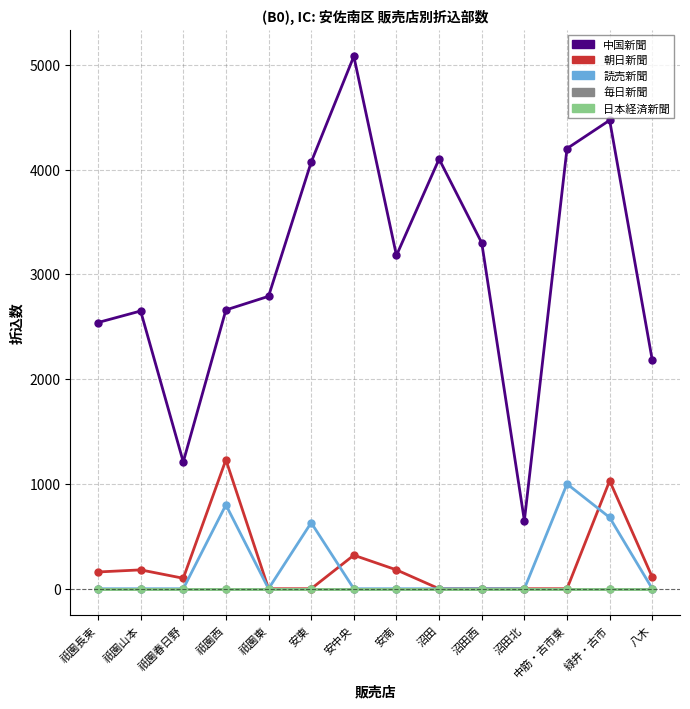

Does the chart have visible grid lines?

Yes